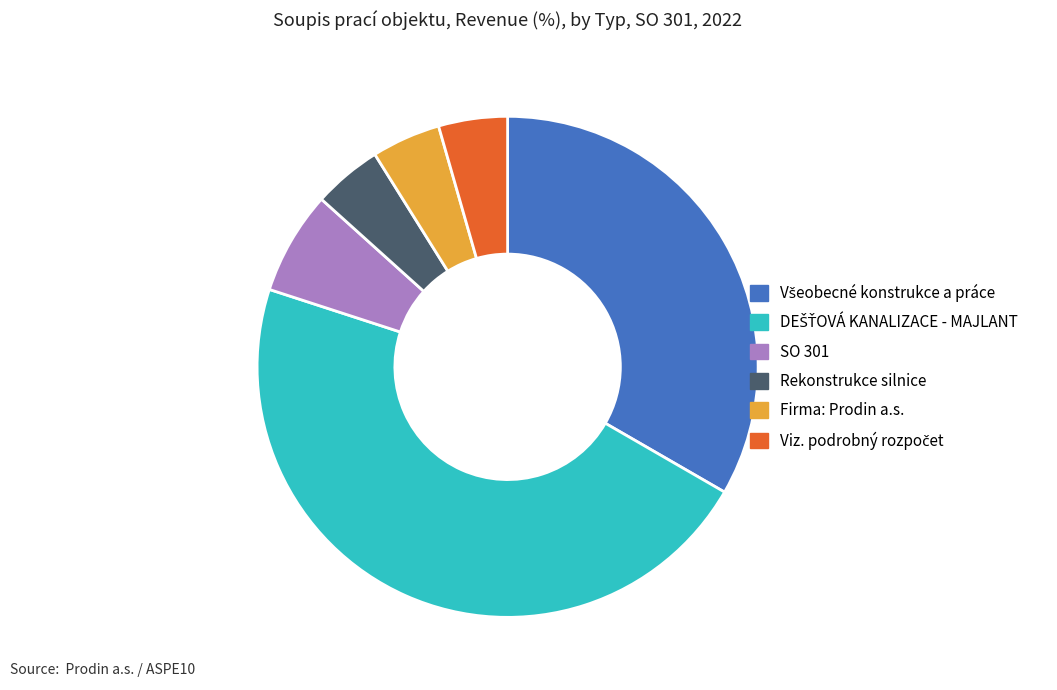

Is it true that Rekonstrukce silnice is 4% of the pie?

True